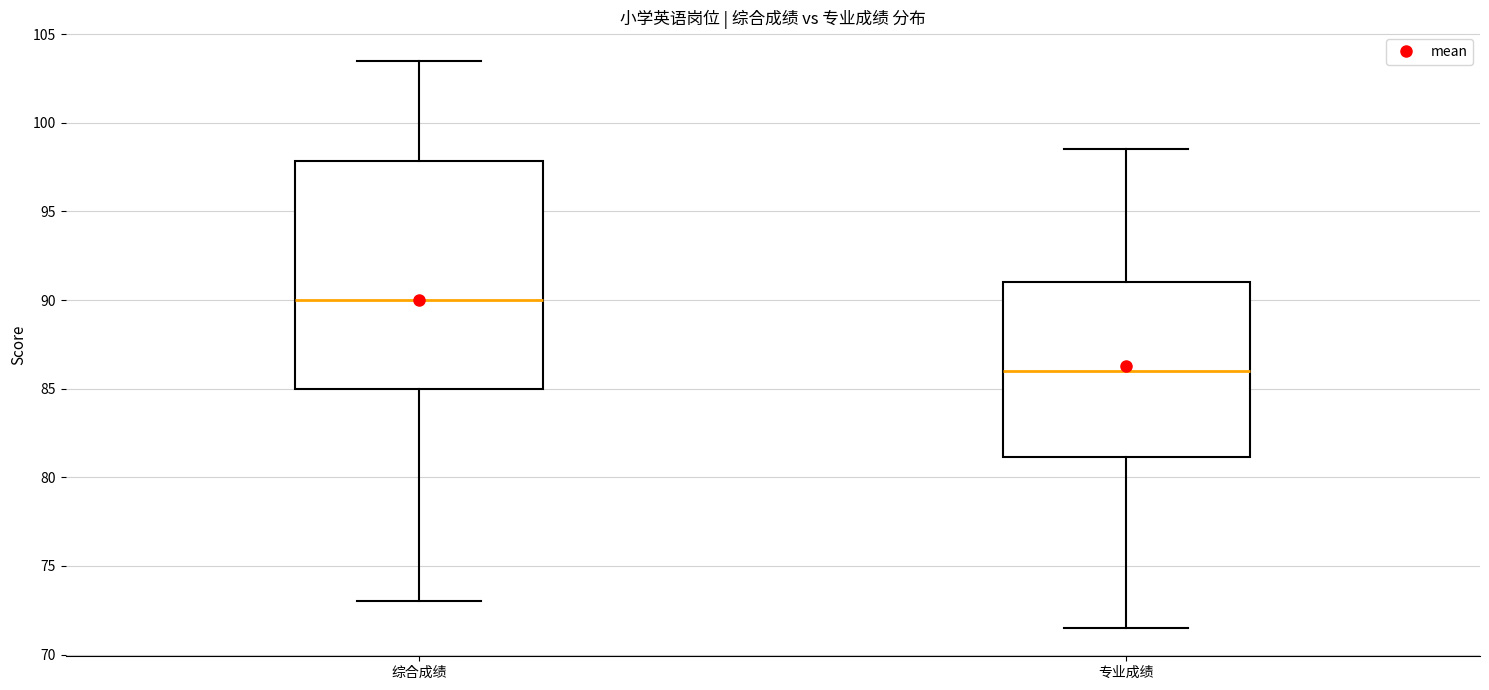

Reading left to right, read every box against the y-axis: the position of its median line, the range the box covers, and the ends of its whiskers. The values are not printed on the chart, so give them approximately, as read against the axis.

综合成绩: median 90.0, box 85.0 to 98.0, whiskers 73.0 to 103.5
专业成绩: median 86.0, box 81.0 to 91.0, whiskers 71.5 to 98.5